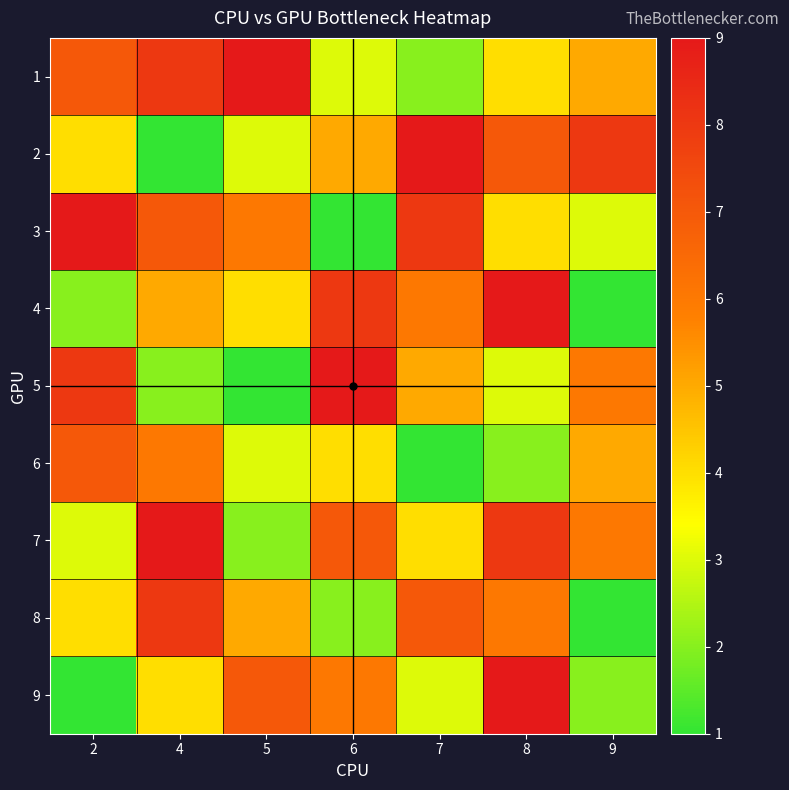

Which has a higher value, 2 or 6?

2